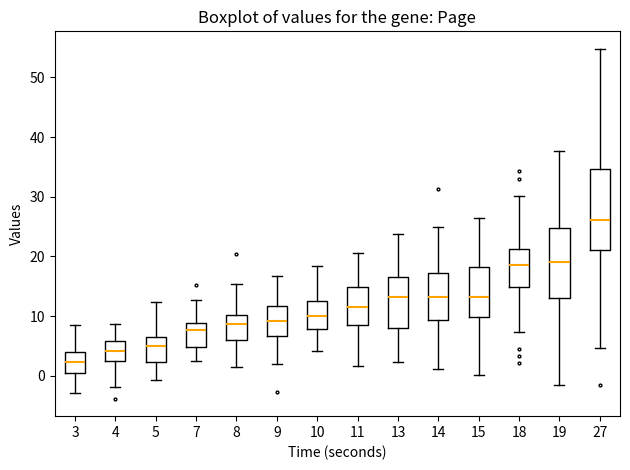

Where does the median line of the box at x = 3 sit on the y-axis? The values are not printed on the chart, so give them approximately, as read against the axis.

2